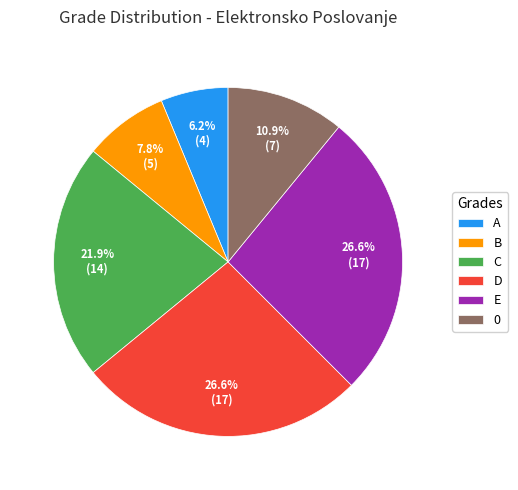

Is it true that E is 27% of the pie?

True